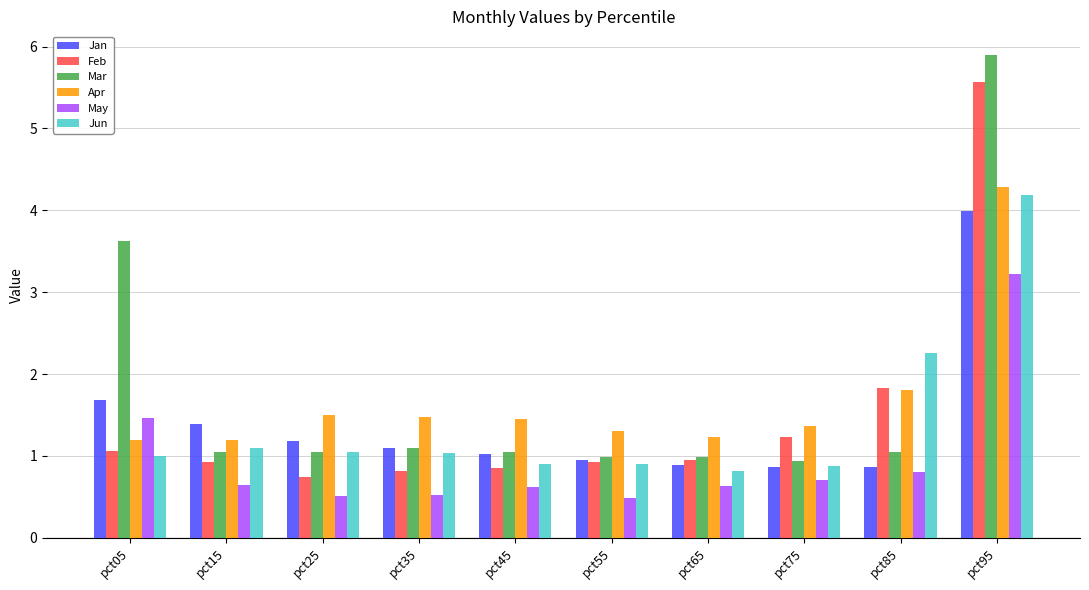

What are all the series names shown in the legend?

Jan, Feb, Mar, Apr, May, Jun